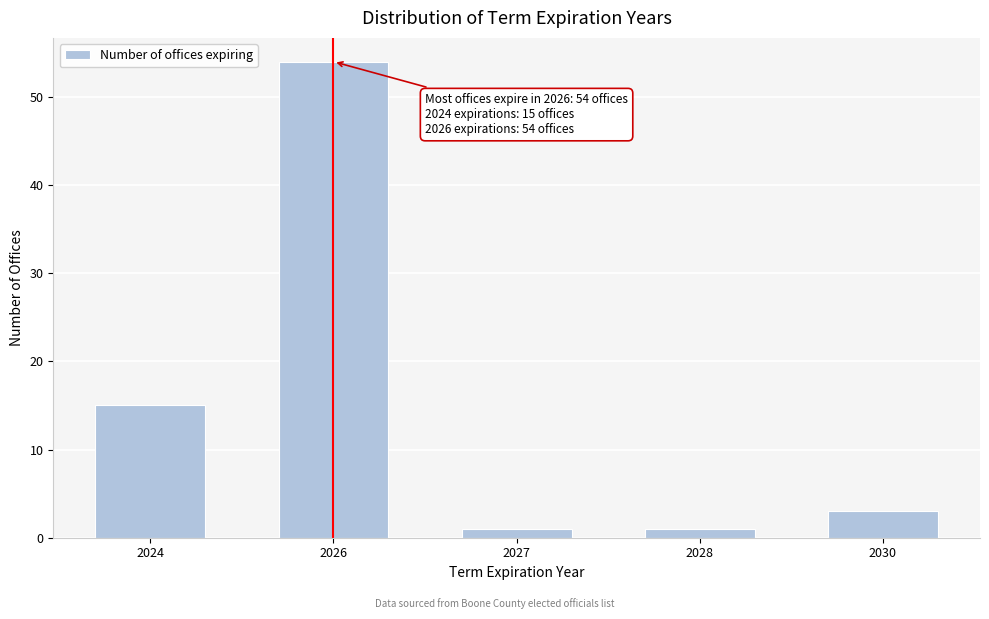

Reading left to right, list all the values displayed in this chart.

15	54	1	1	3